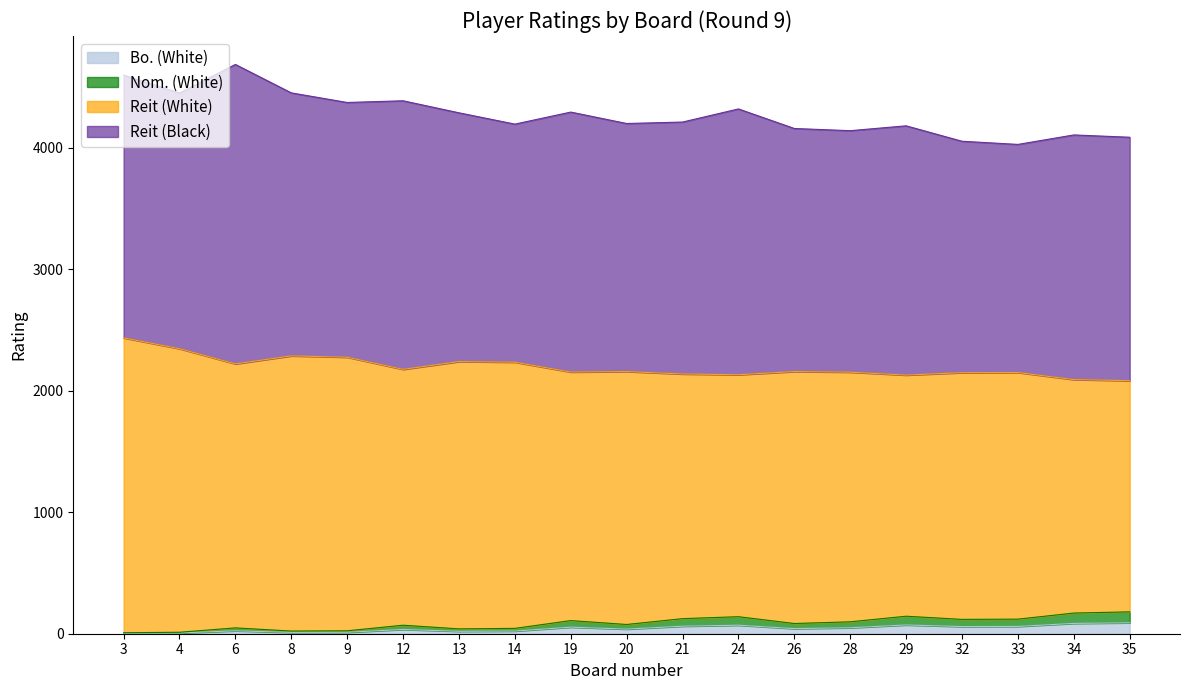

Where is the first local minimum for Bo. (White)?

8